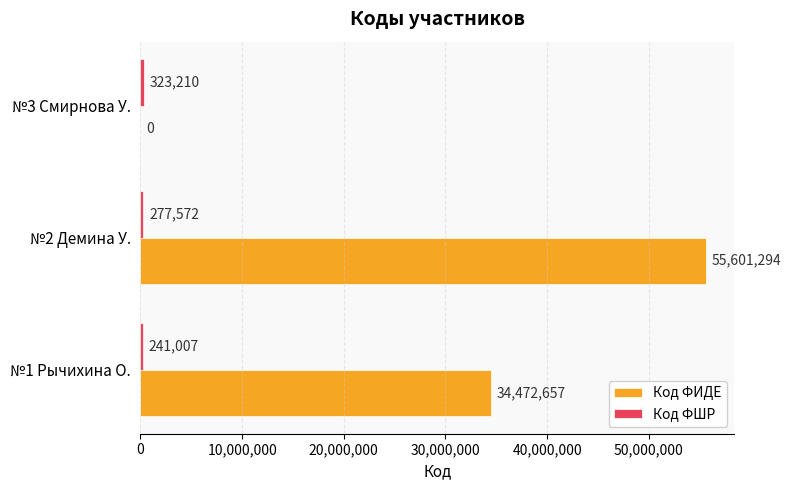

At which label is Код ФИДЕ closest to 27800647?

№1 Рычихина О.